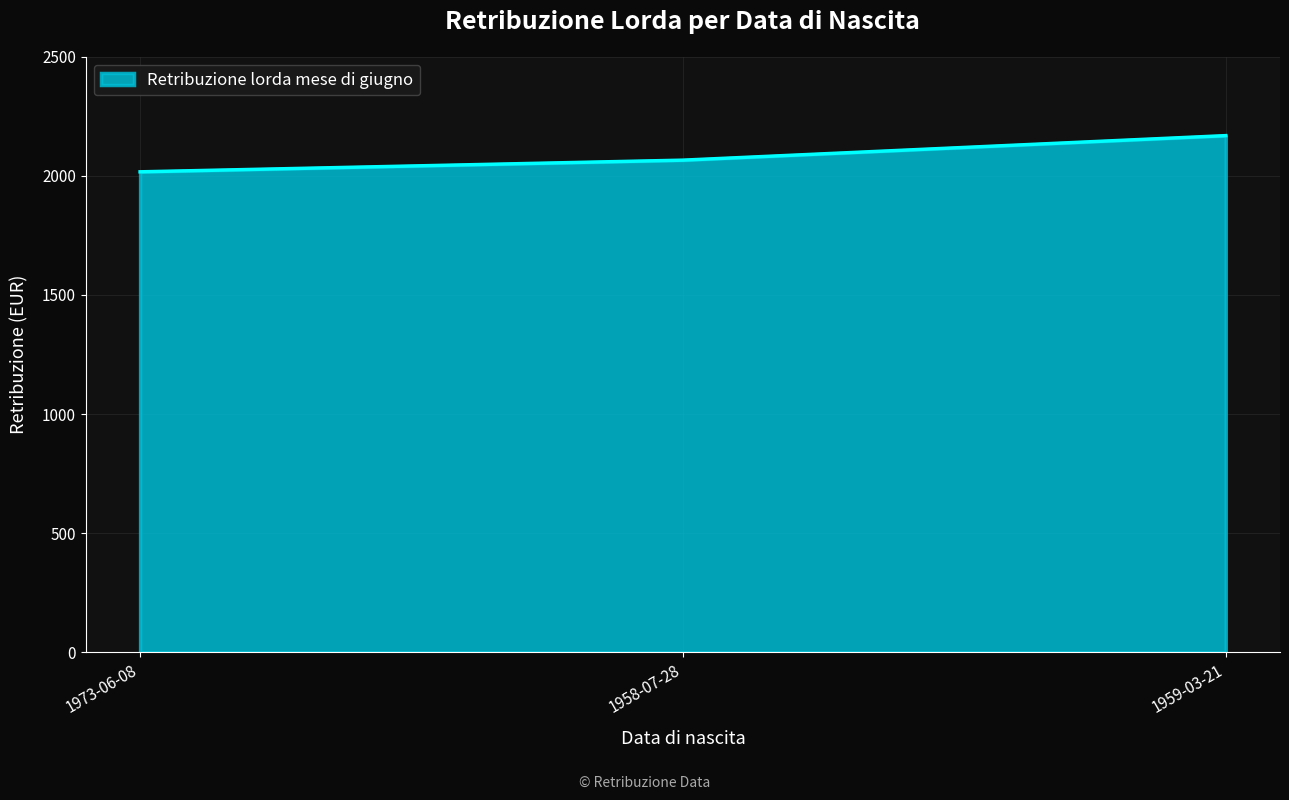

What value does the data have at 1973-06-08, to the nearest 5?

2015